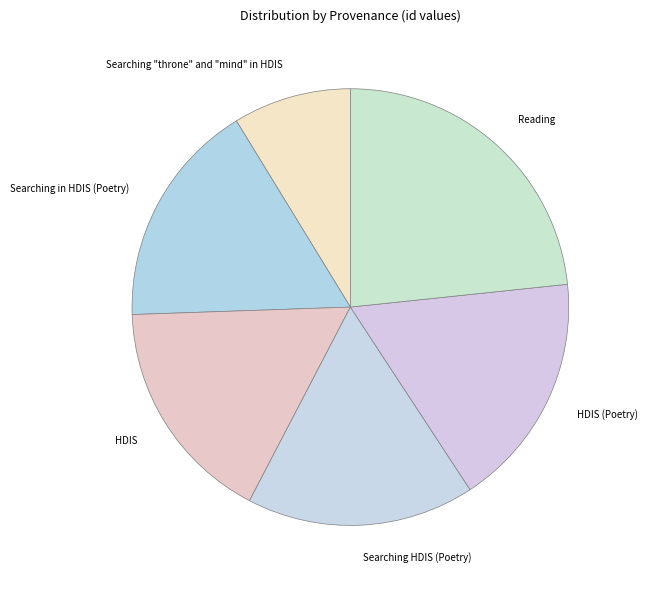

Which slice is the largest?

Reading